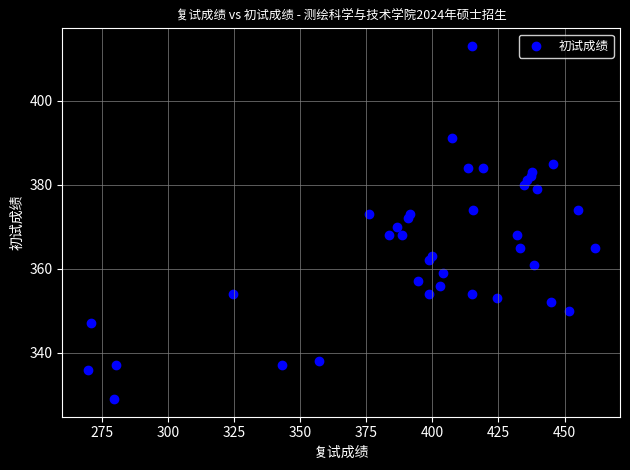

What is the range of Y values (max minus min)?

84